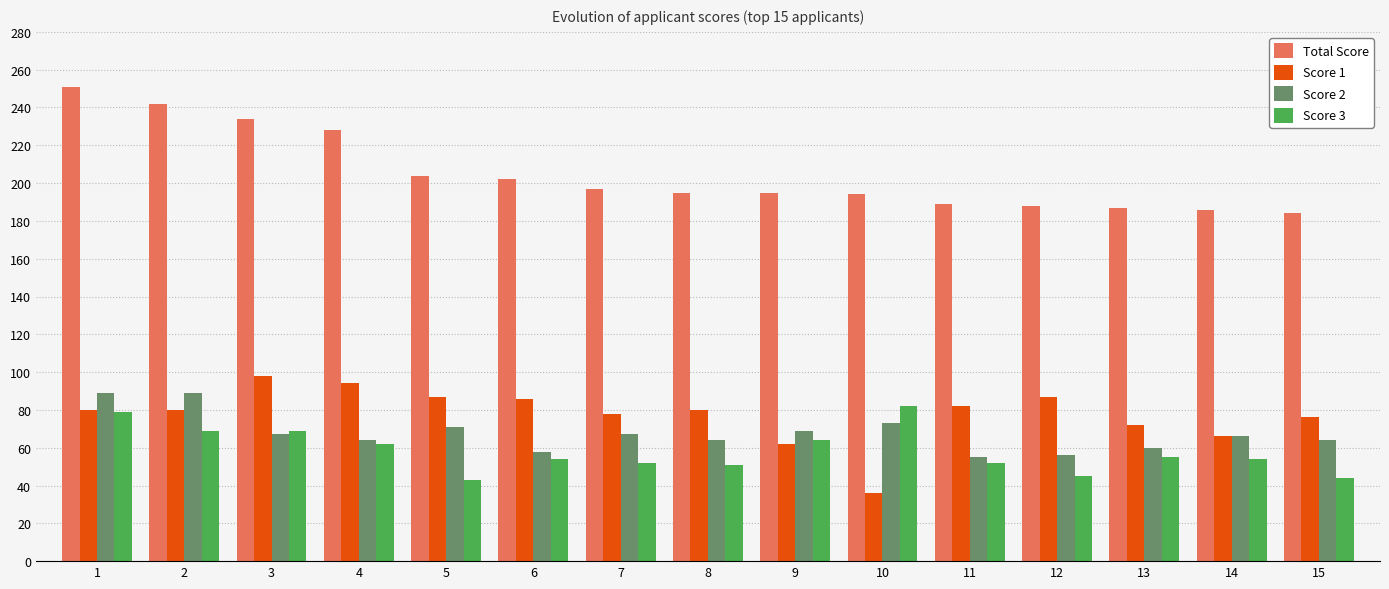

What is the maximum value shown in the chart?

251